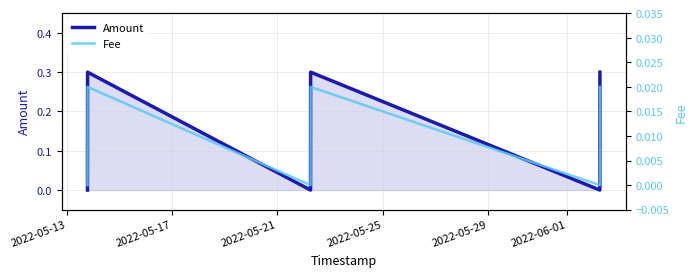

Count the Fee values in the range 0 to 1.

6